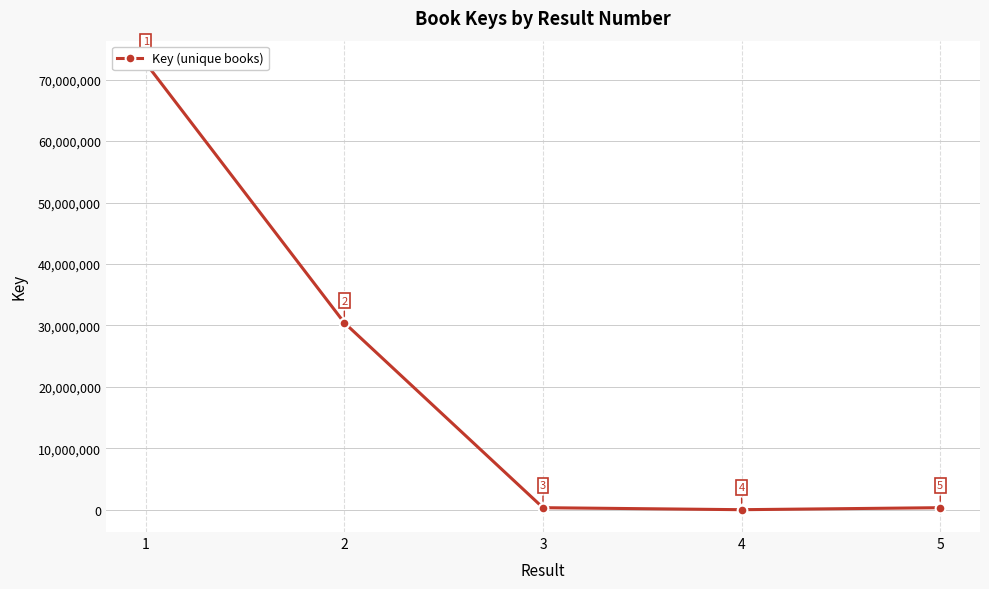

Reading right to left, what are all the values shown in this chart?

5=331461	4=5378	3=331778	2=30424431	1=72703274